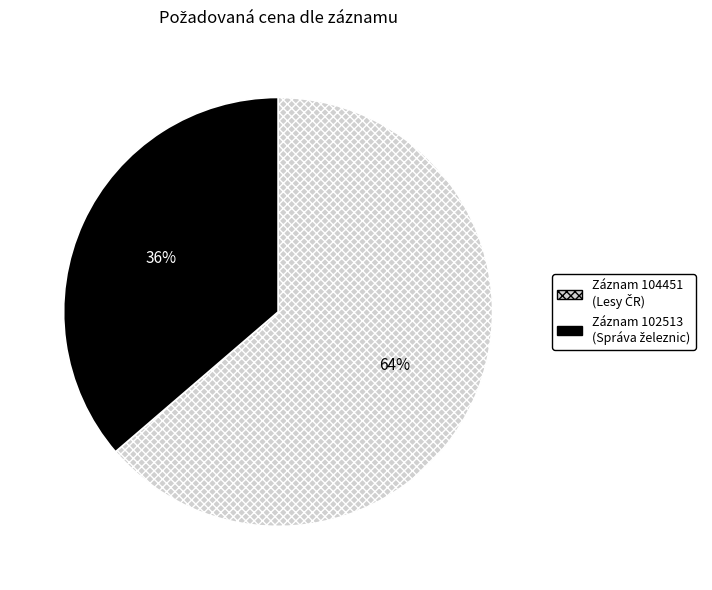

To the nearest percent, what is the average slice percentage?

50%